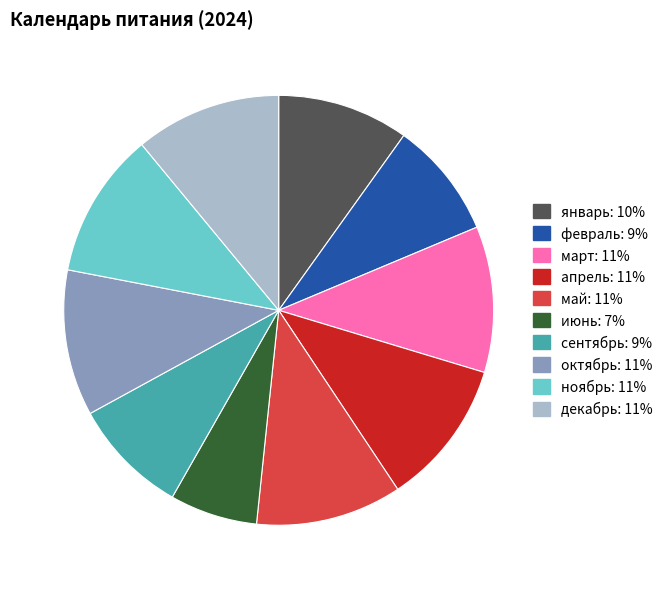

Approximately how many times larger is the value at март compared to октябрь?

1.0